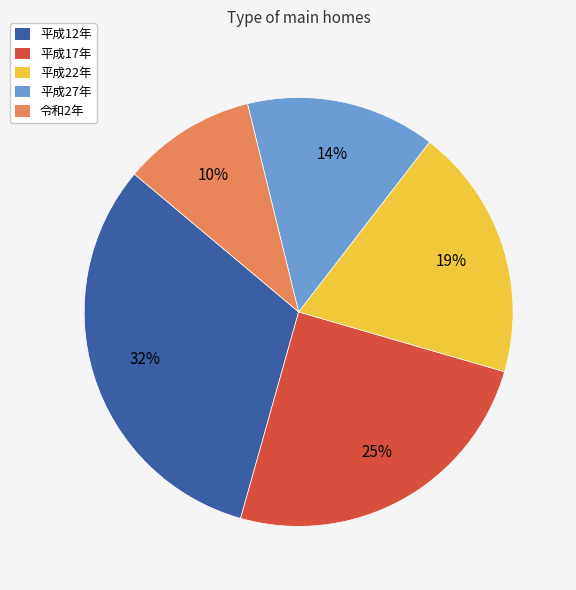

How many slices are in this pie chart?

5